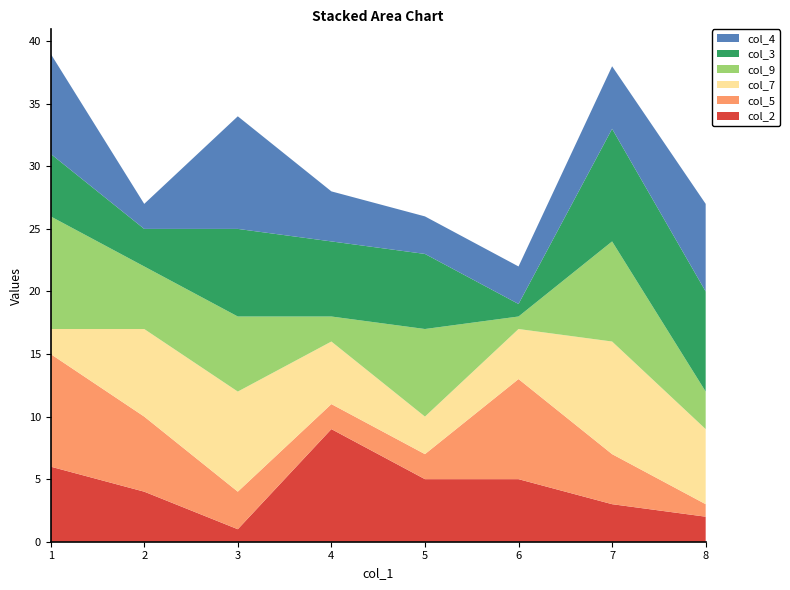

Reading right to left, transcribe all the data shown in this chart.

col_2: 8=2	7=3	6=5	5=5	4=9	3=1	2=4	1=6
col_5: 8=1	7=4	6=8	5=2	4=2	3=3	2=6	1=9
col_7: 8=6	7=9	6=4	5=3	4=5	3=8	2=7	1=2
col_9: 8=3	7=8	6=1	5=7	4=2	3=6	2=5	1=9
col_3: 8=8	7=9	6=1	5=6	4=6	3=7	2=3	1=5
col_4: 8=7	7=5	6=3	5=3	4=4	3=9	2=2	1=8